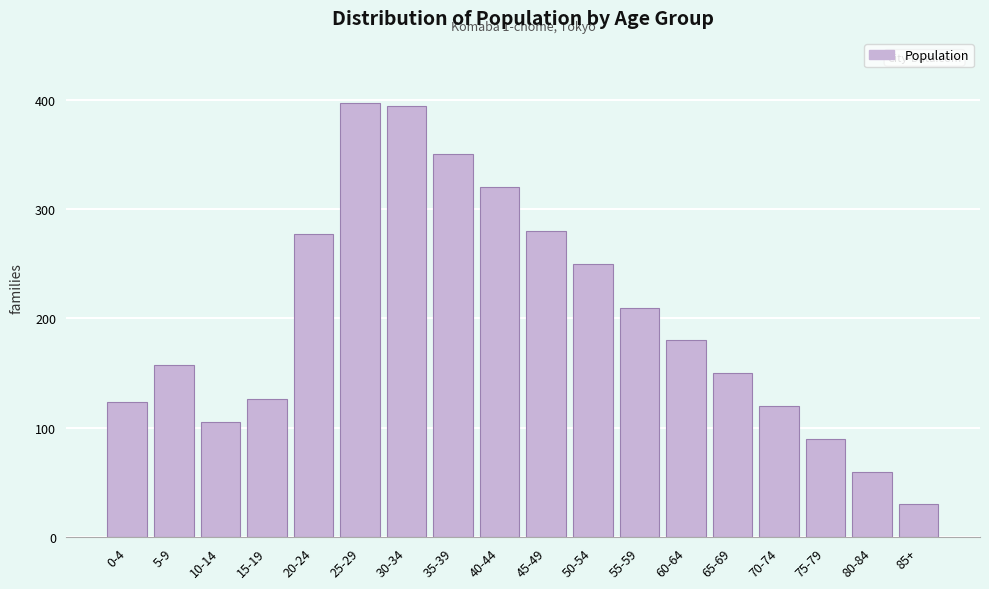

Reading right to left, extract all data points from this chart.

30	60	90	120	150	180	210	250	280	320	350	394	397	277	126	105	157	124